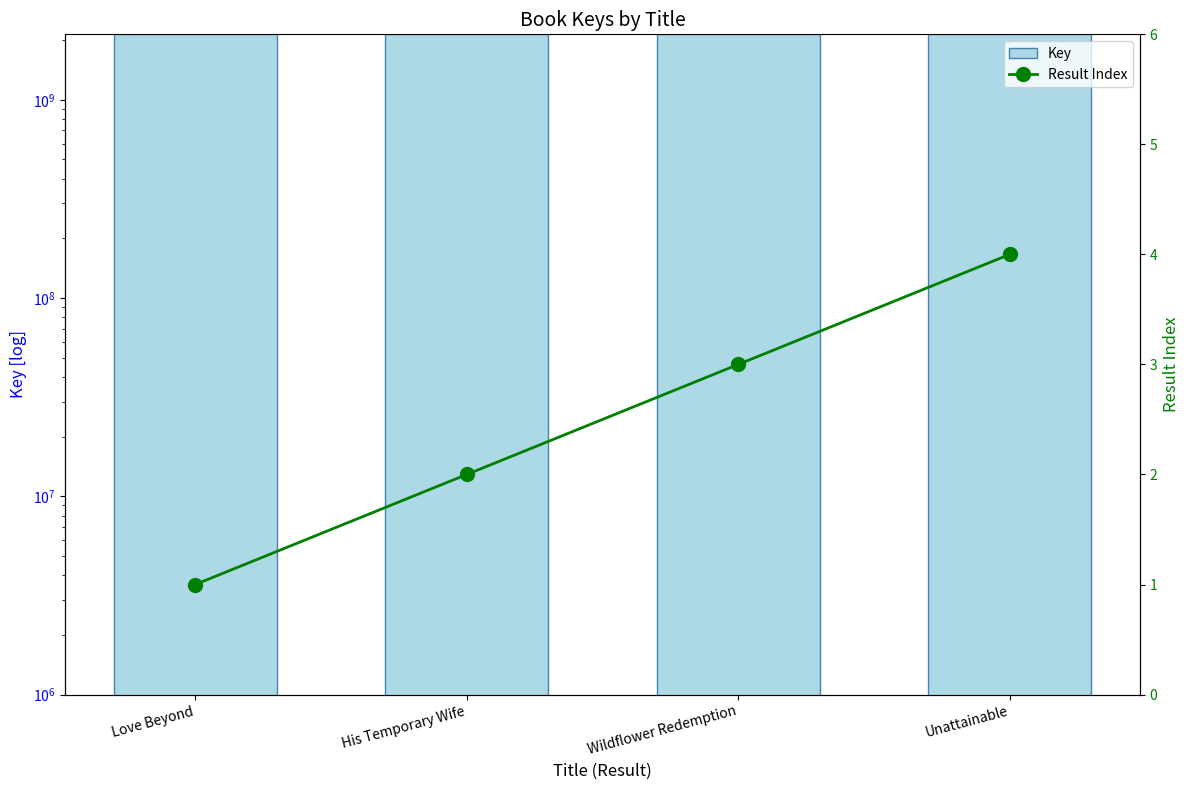

What is the total value across all series at His Temporary Wife?

2137697658